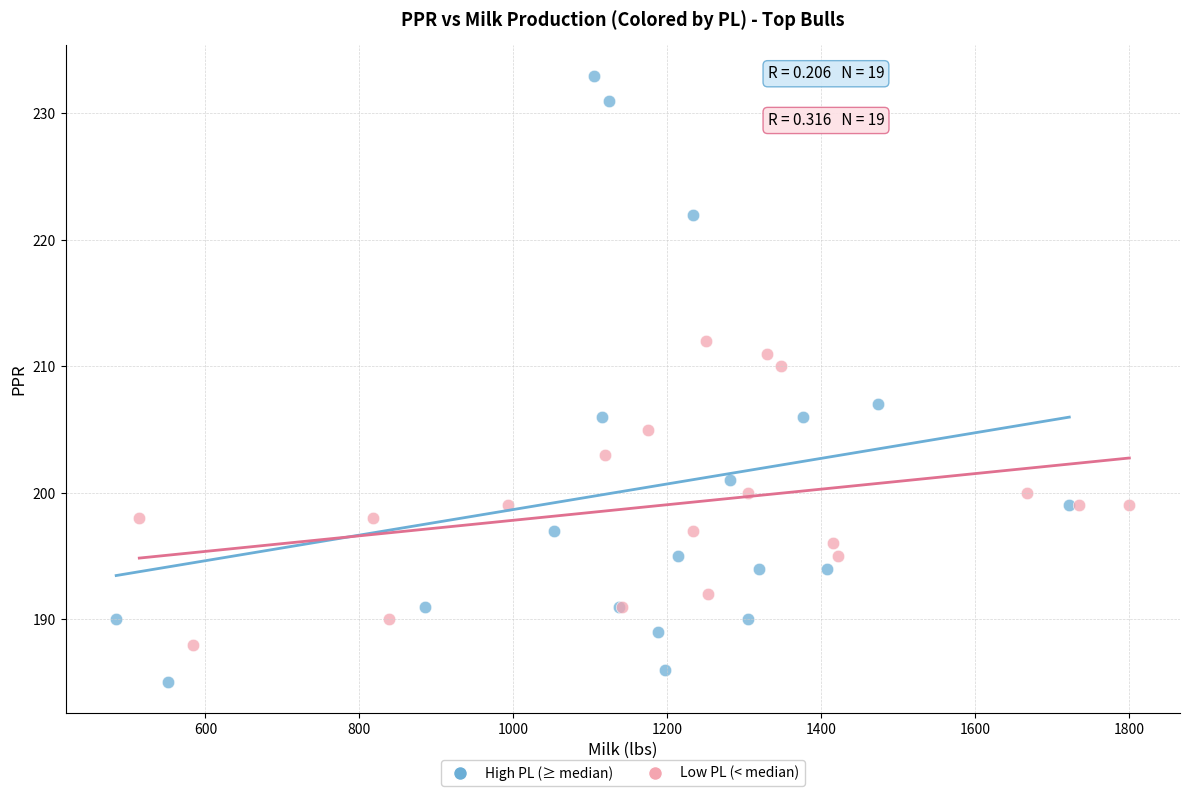

Which series reaches the maximum Y coordinate?

High PL (≥ median)